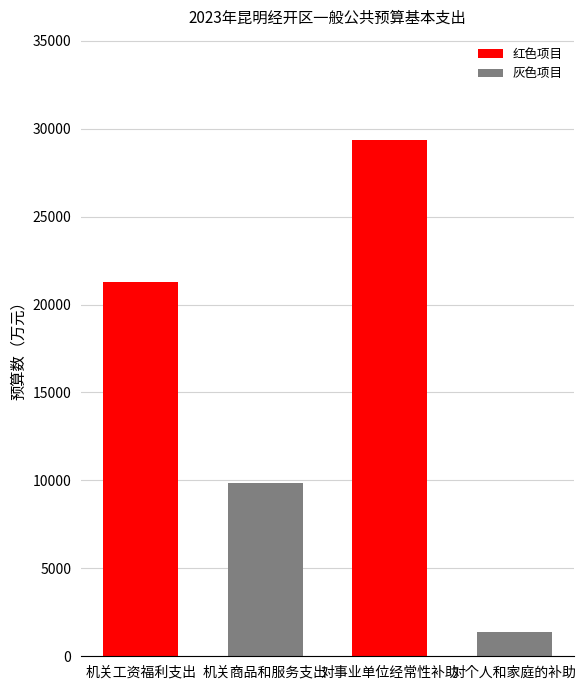

Count the values in the range 9871 to 29349.

3